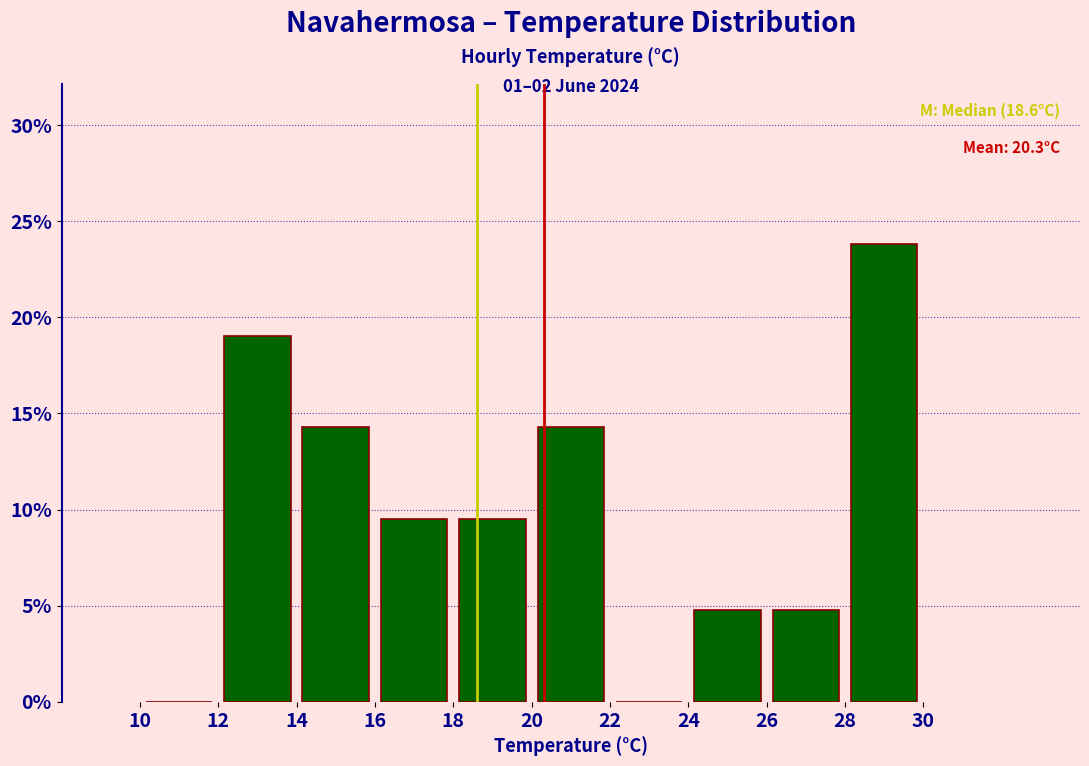

Over which range of the x-axis is the bar tallest?

28 to 30